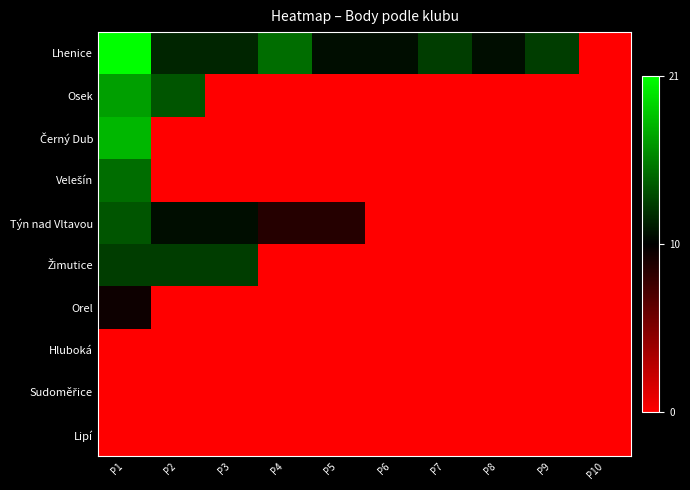

At which category does the chart reach its peak across all series?

P1